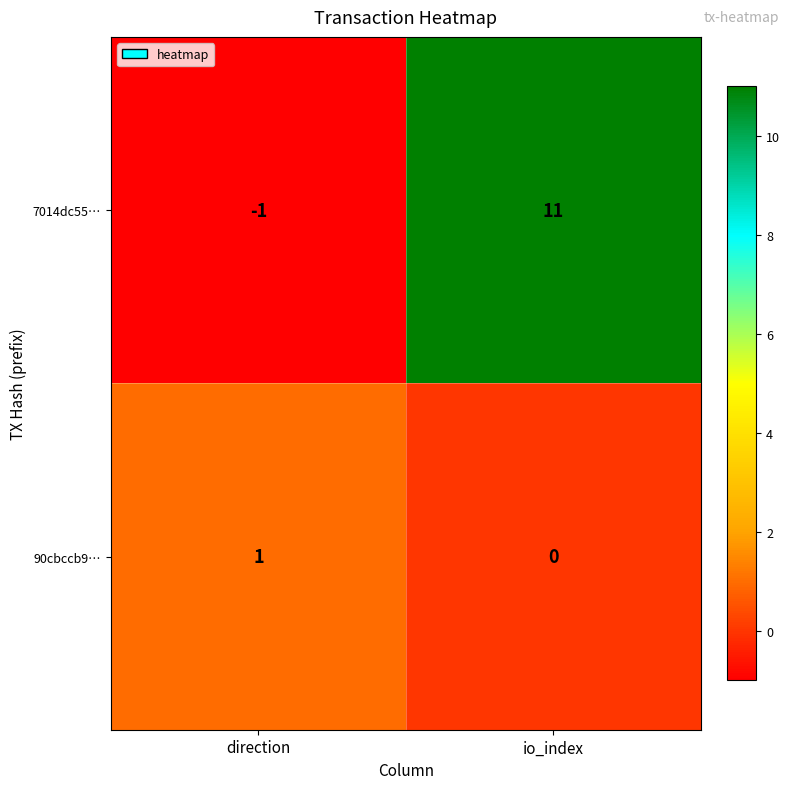

At which label is 7014dc55… closest to 5?

direction